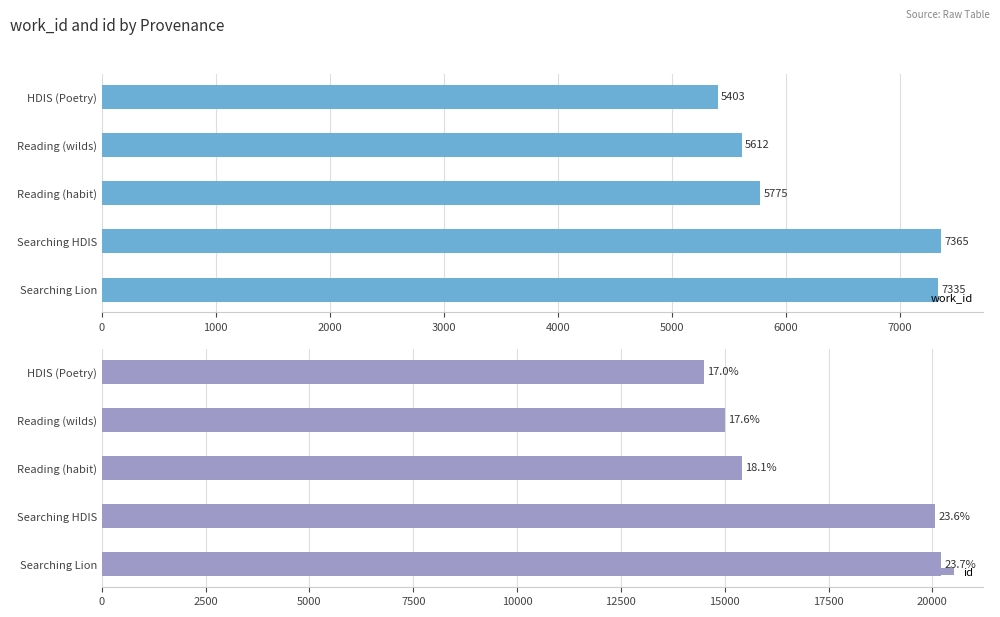

At which label is work_id closest to 6384?

Reading (habit)